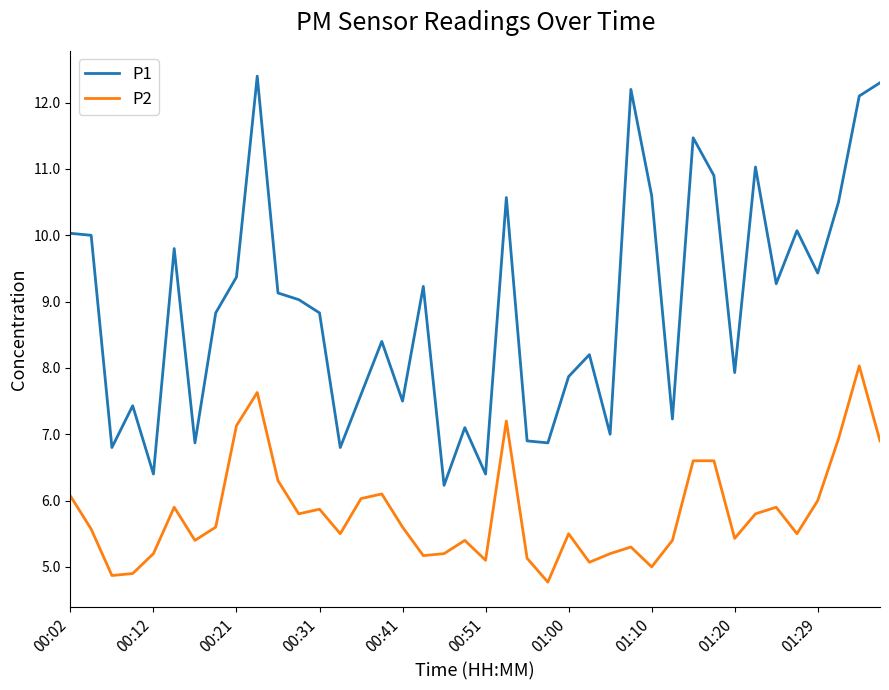

What is the minimum value shown in the chart?

4.8